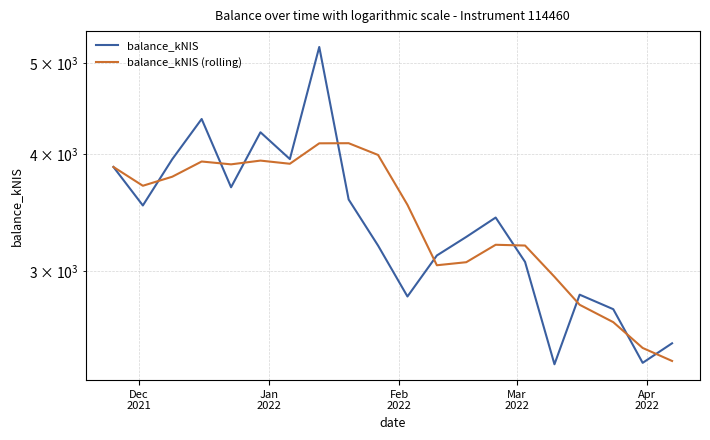

True or false: balance_kNIS (rolling) has more than 0 interior local peaks.

True